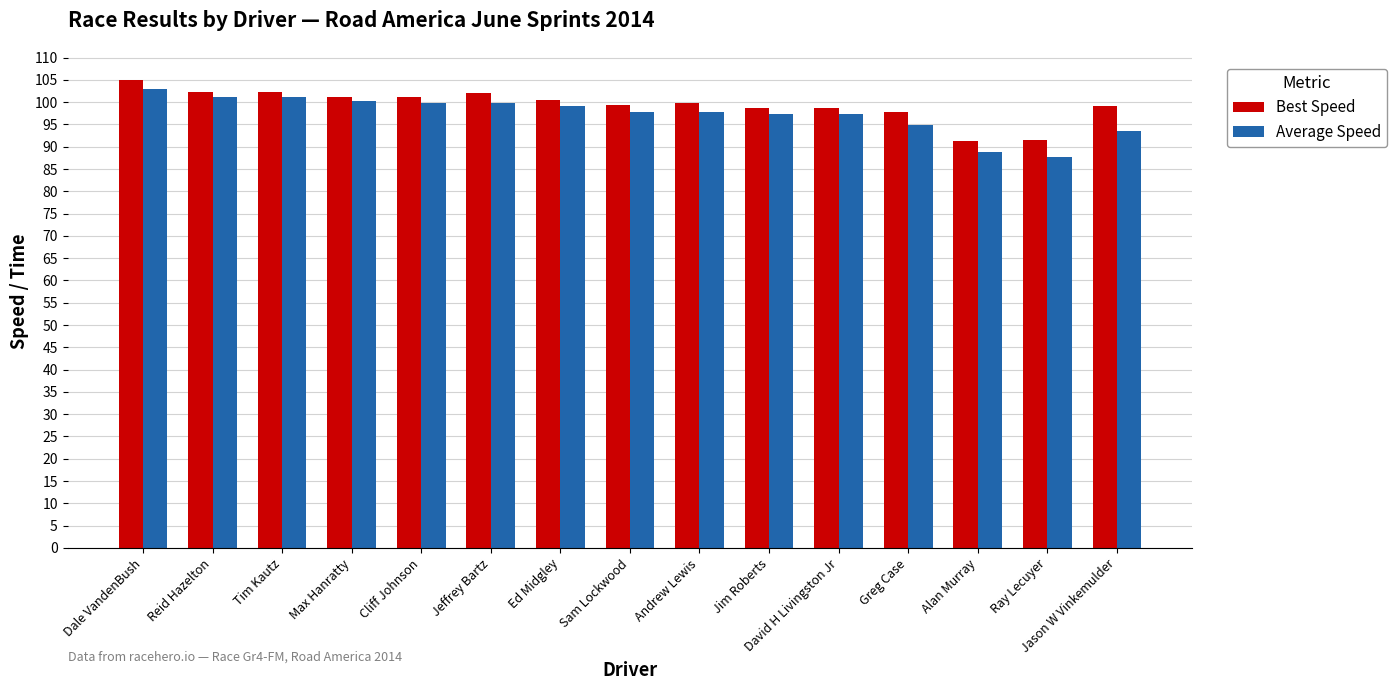

Where is Average Speed nearest to the value 95?

Greg Case